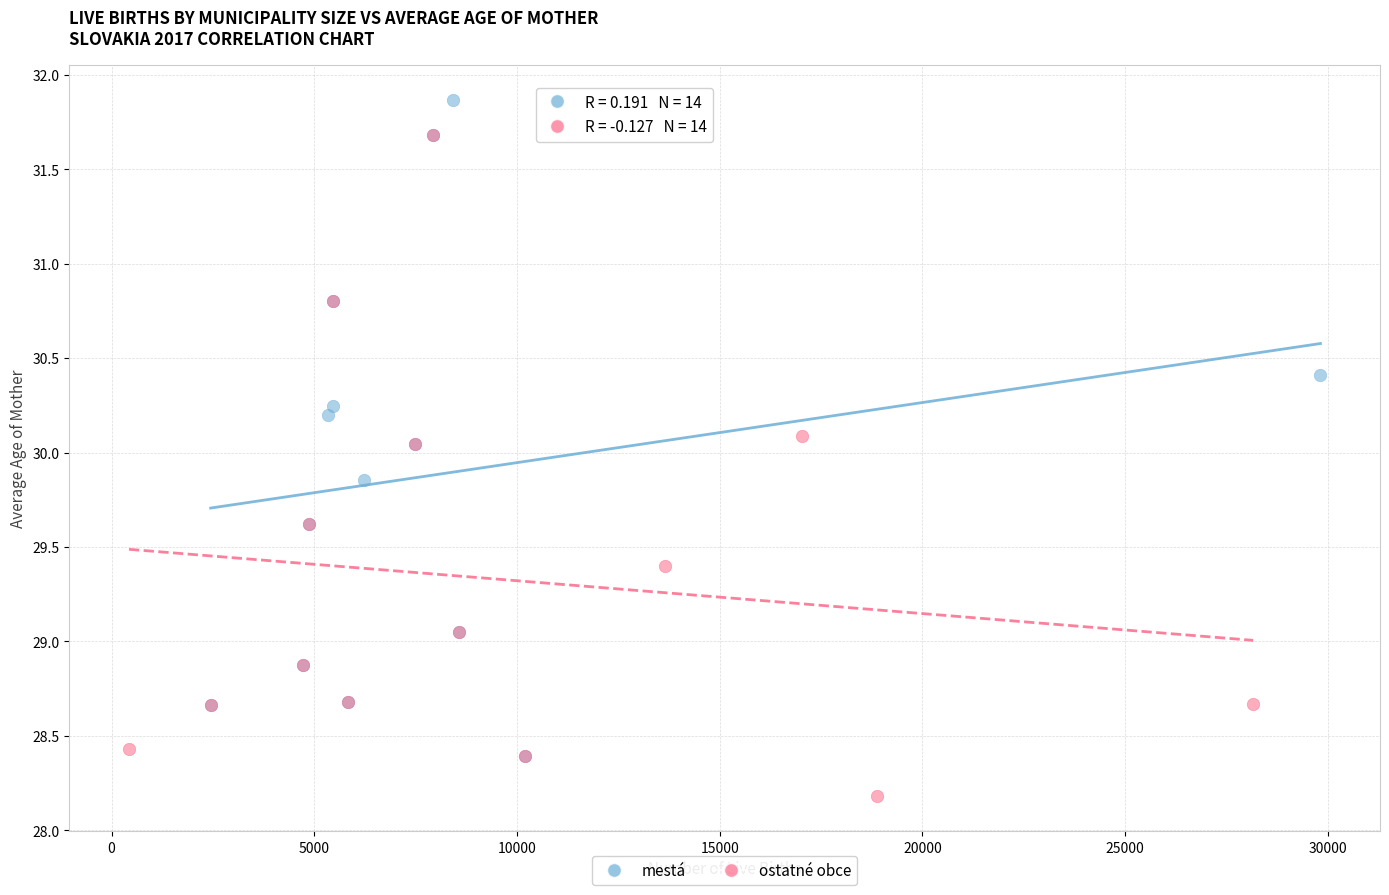

Which series reaches the maximum Y coordinate?

mestá